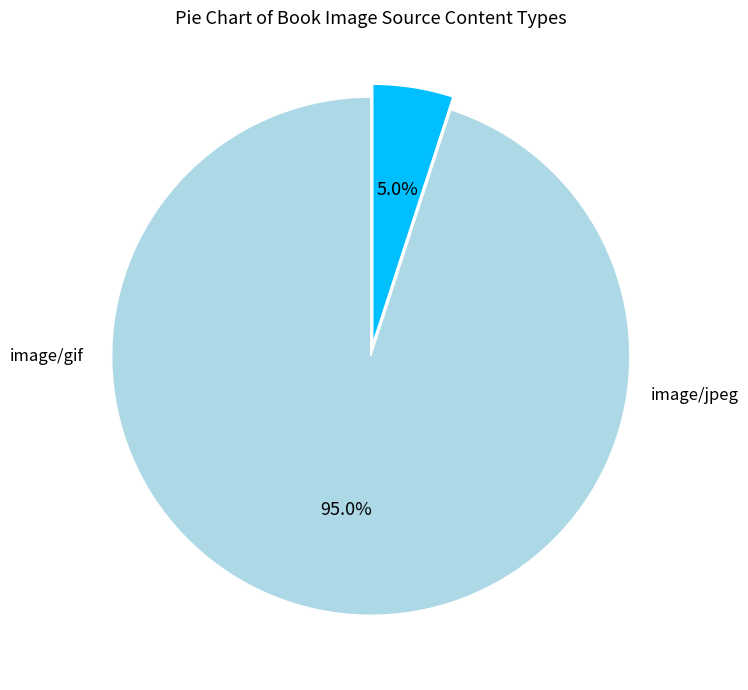

Is there any slice that represents more than half of the pie?

Yes